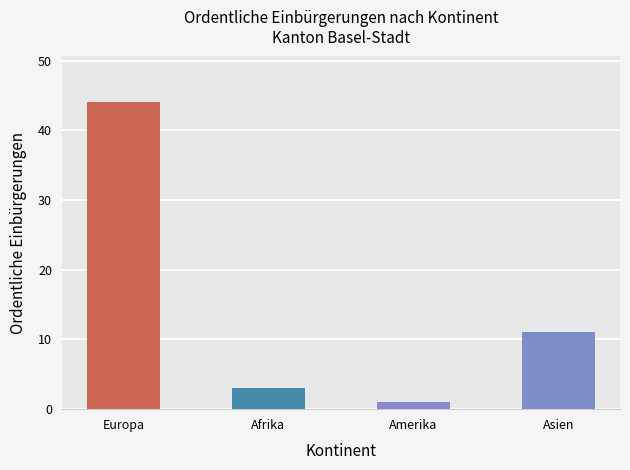

Which category has the highest value across all series?

Europa